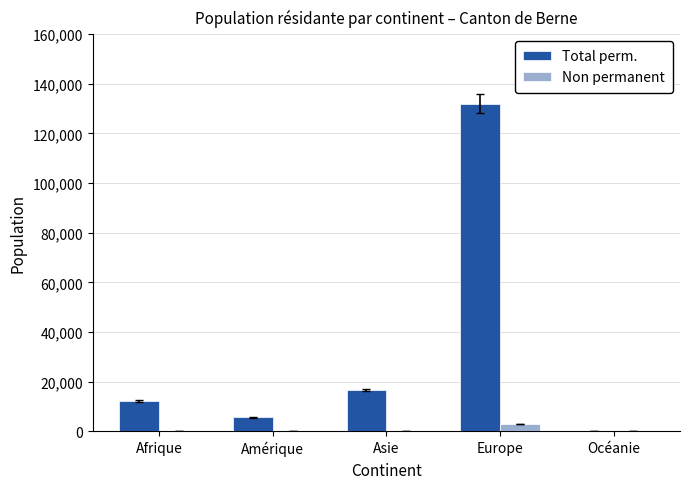

The Total perm. series shows 231 at Océanie. True or false?

True